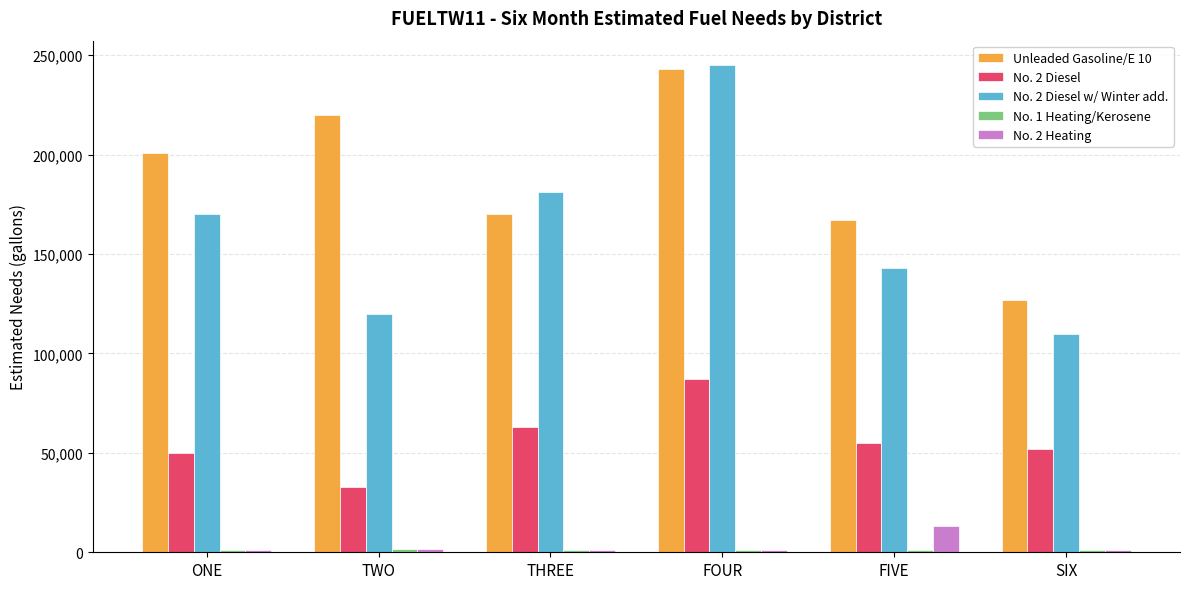

Which series has the largest total across all categories?

Unleaded Gasoline/E 10